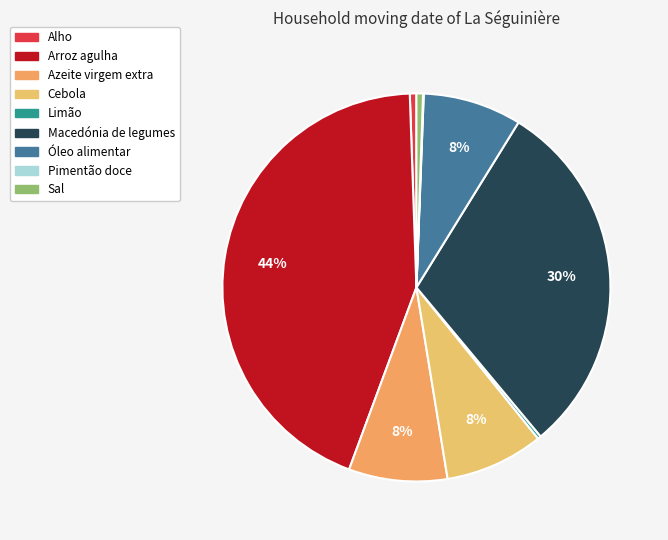

Is there a majority slice in this chart?

No